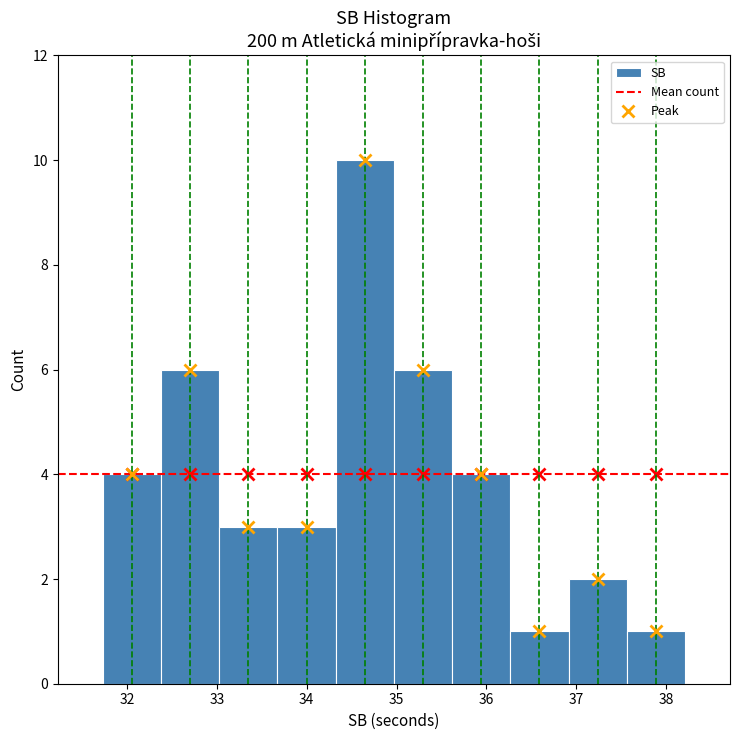

Over which range of the x-axis is the bar tallest?

34.3 to 35.0